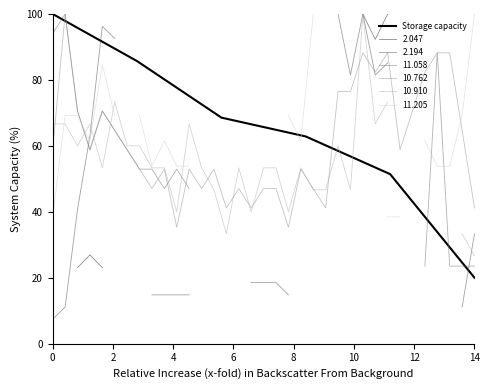

Is it true that Storage capacity equals 5.1 at 14?

False